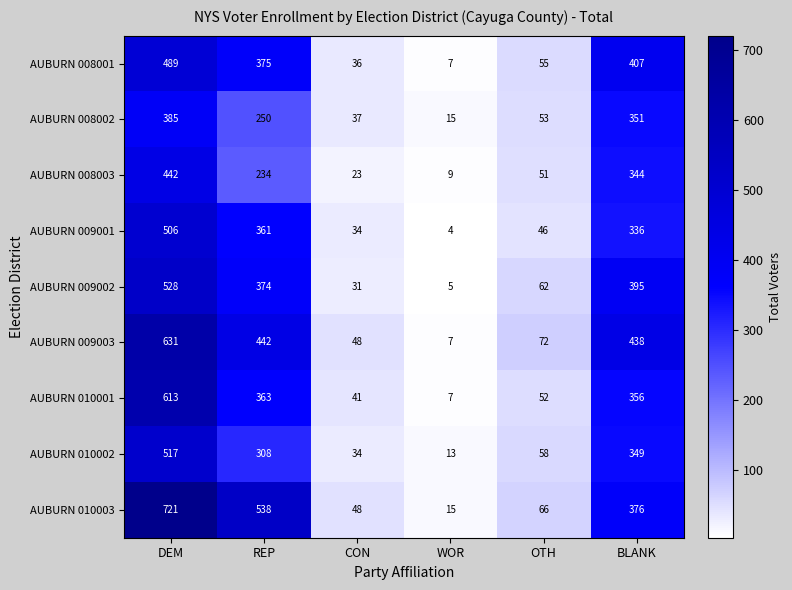

What is the approximate value of AUBURN 010001 at WOR?

7